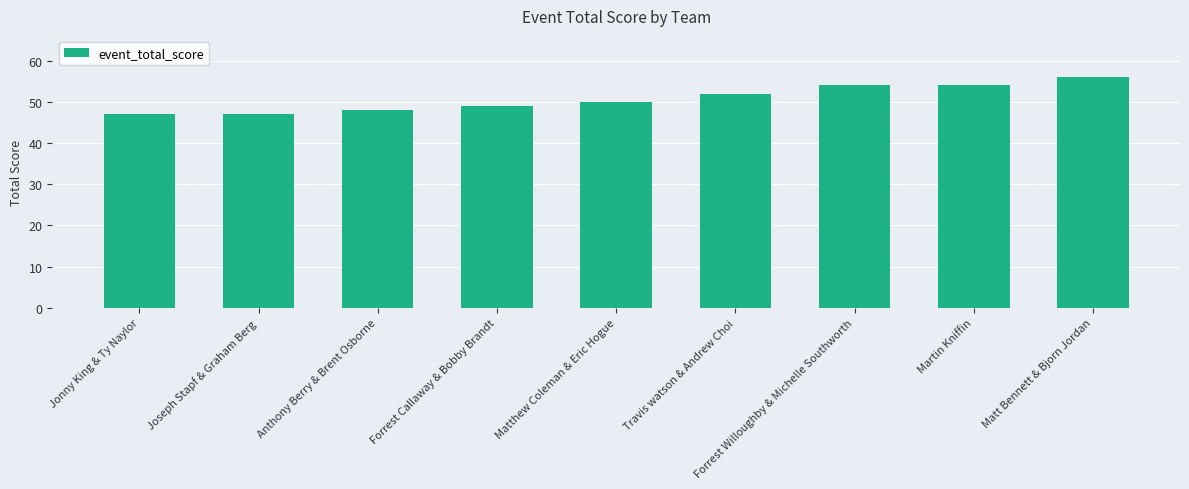

Is it true that the value at Forrest Callaway & Bobby Brandt is 78?

False